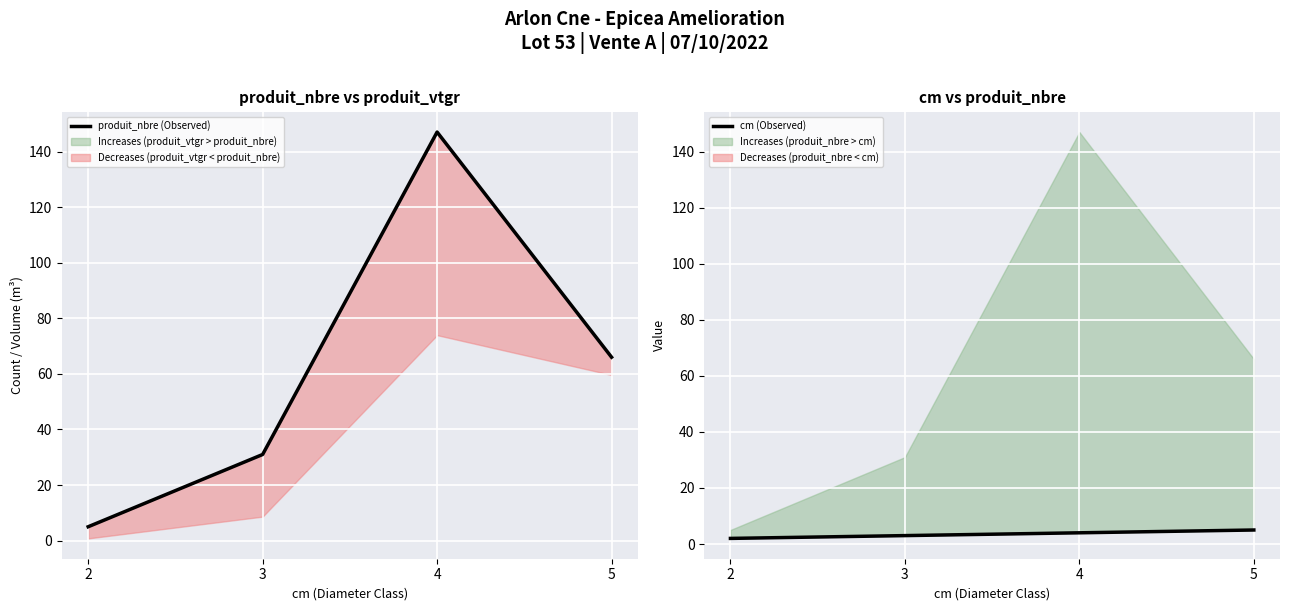

Is it true that cm (Observed) equals 5 at 3?

False